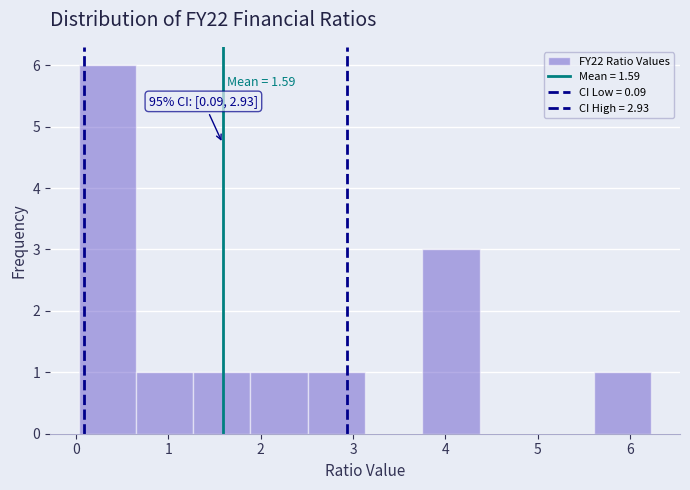

Over which range of the x-axis is the bar tallest?

0.0 to 0.7